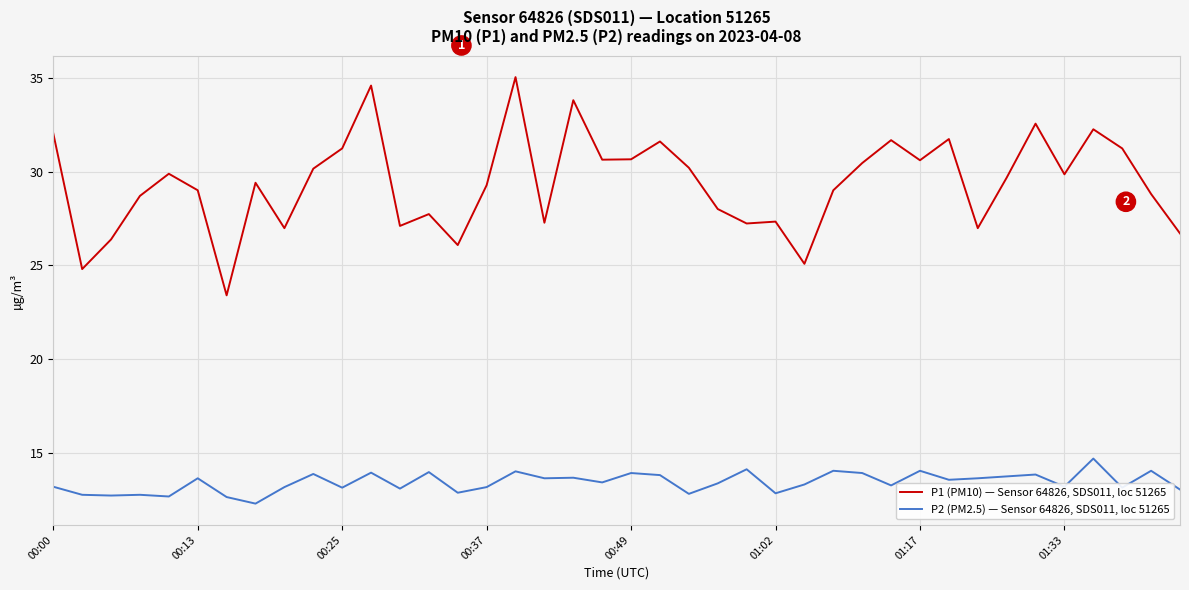

True or false: P2 (PM2.5) — Sensor 64826, SDS011, loc 51265 and P1 (PM10) — Sensor 64826, SDS011, loc 51265 cross at least once.

False